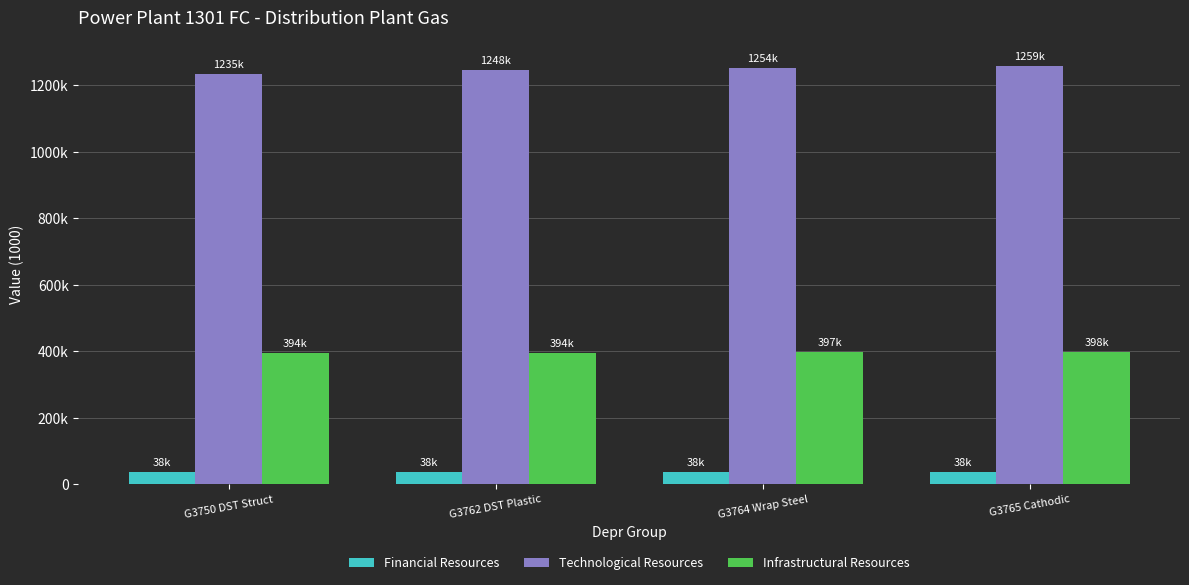

Rank the series by their average value, from lowest to highest.

Financial Resources, Infrastructural Resources, Technological Resources